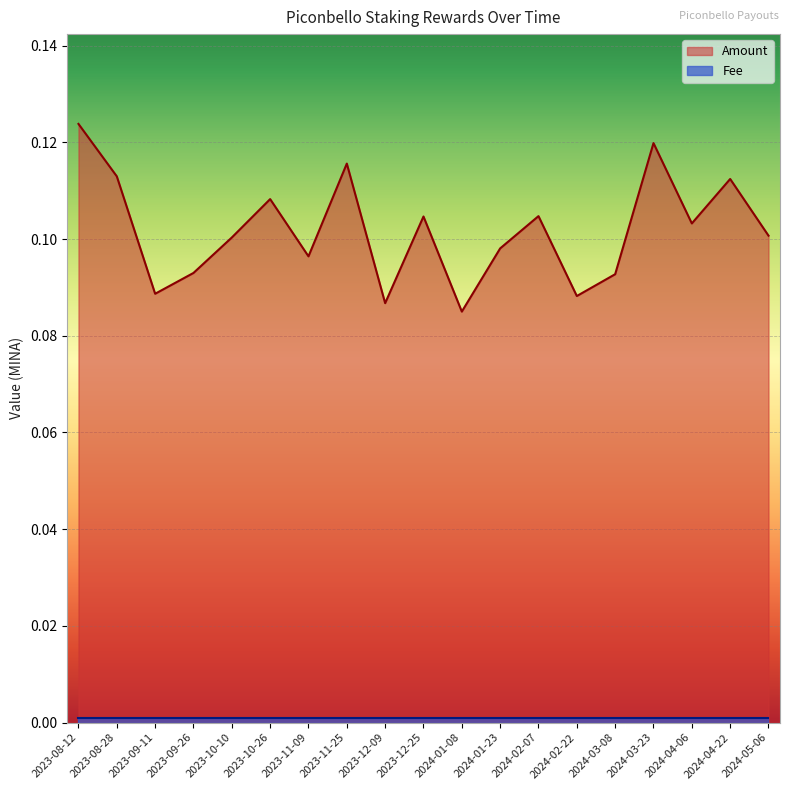

Reading left to right, what are all the values shown in this chart?

0.1	0.1	0.1	0.1	0.1	0.1	0.1	0.1	0.1	0.1	0.1	0.1	0.1	0.1	0.1	0.1	0.1	0.1	0.1